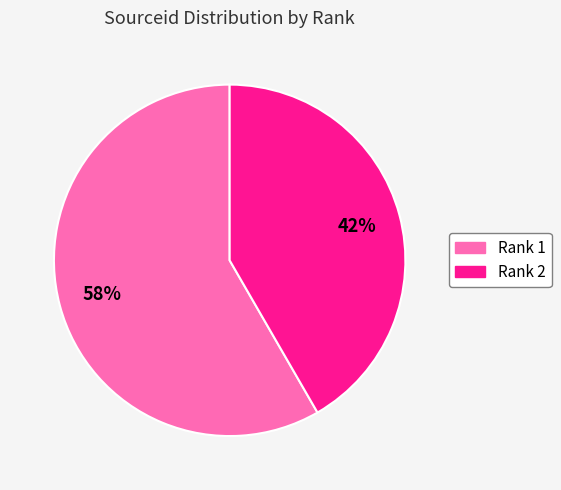

Count the number of slices in the pie.

2